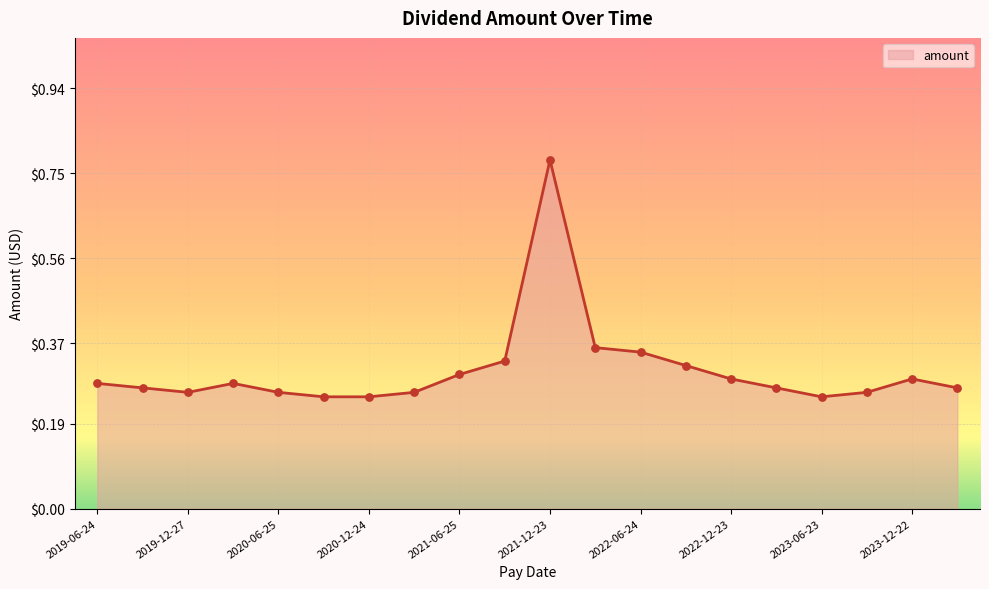

Does the chart have visible grid lines?

Yes